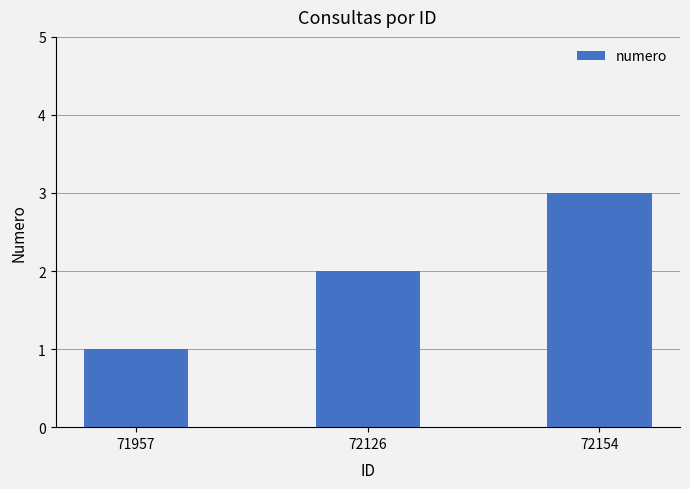

List the labels in order of value, largest first.

72154, 72126, 71957